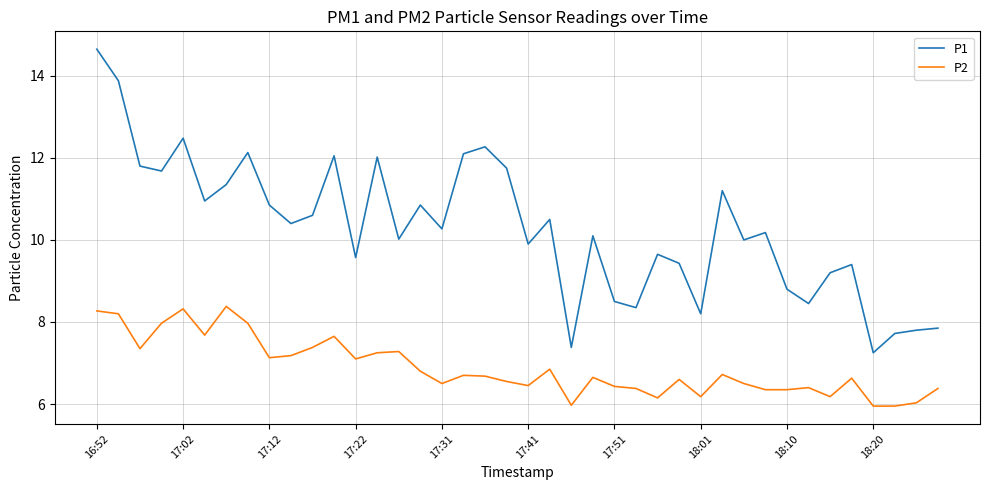

True or false: P1 and P2 intersect in this chart.

False